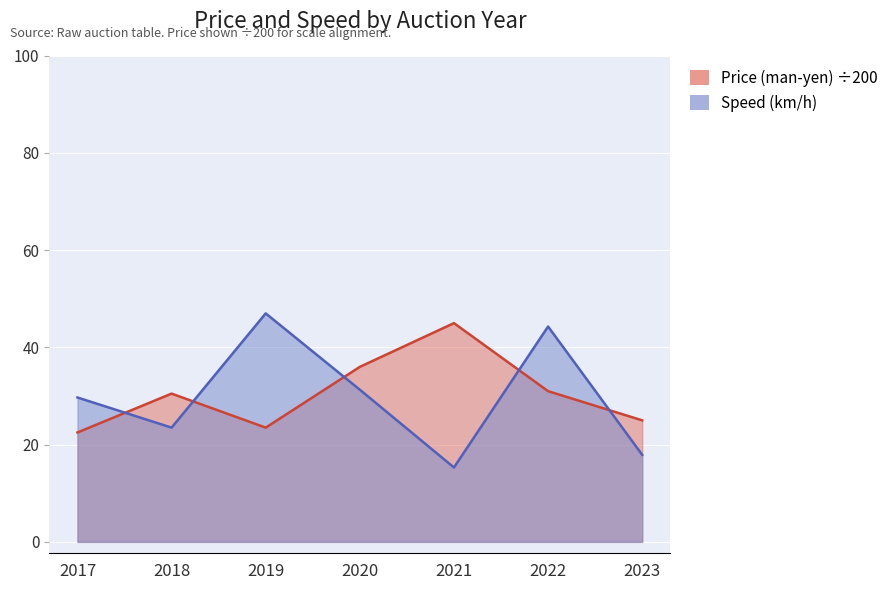

True or false: Speed (km/h) and Price (man-yen) cross at least once.

True